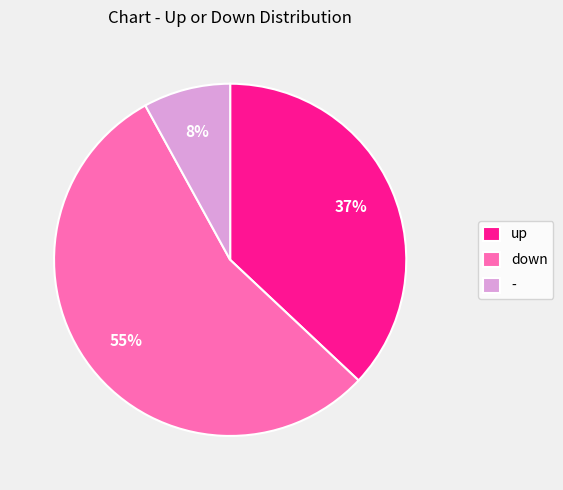

What percentage is the down slice, to the nearest percent?

55%